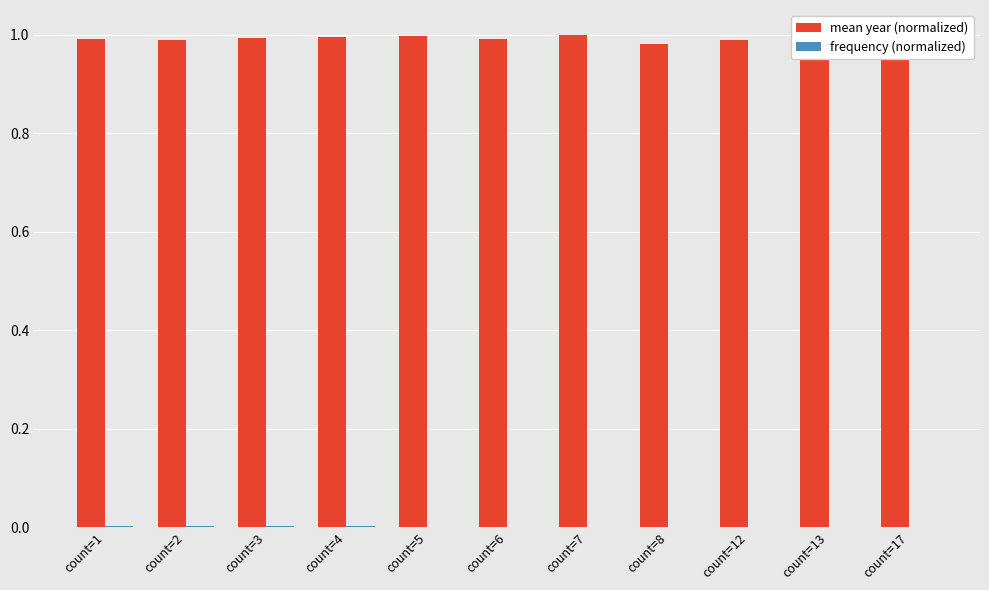

Which series has the largest total across all categories?

mean year (normalized)